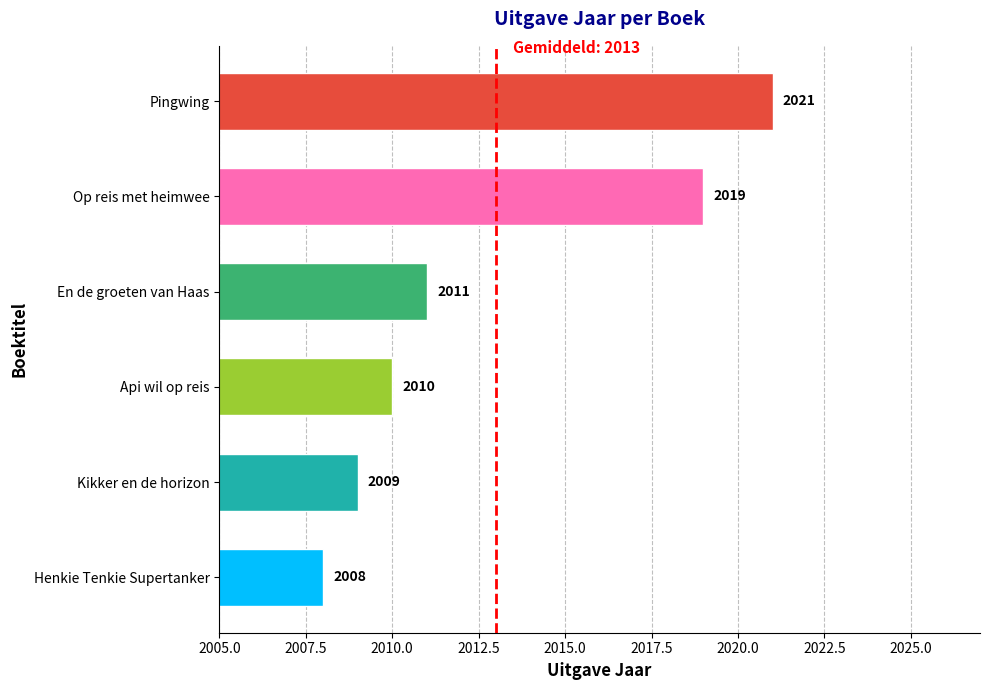

Reading bottom to top, what are all the values shown in this chart?

Henkie Tenkie Supertanker=2008	Kikker en de horizon=2009	Api wil op reis=2010	En de groeten van Haas=2011	Op reis met heimwee=2019	Pingwing=2021